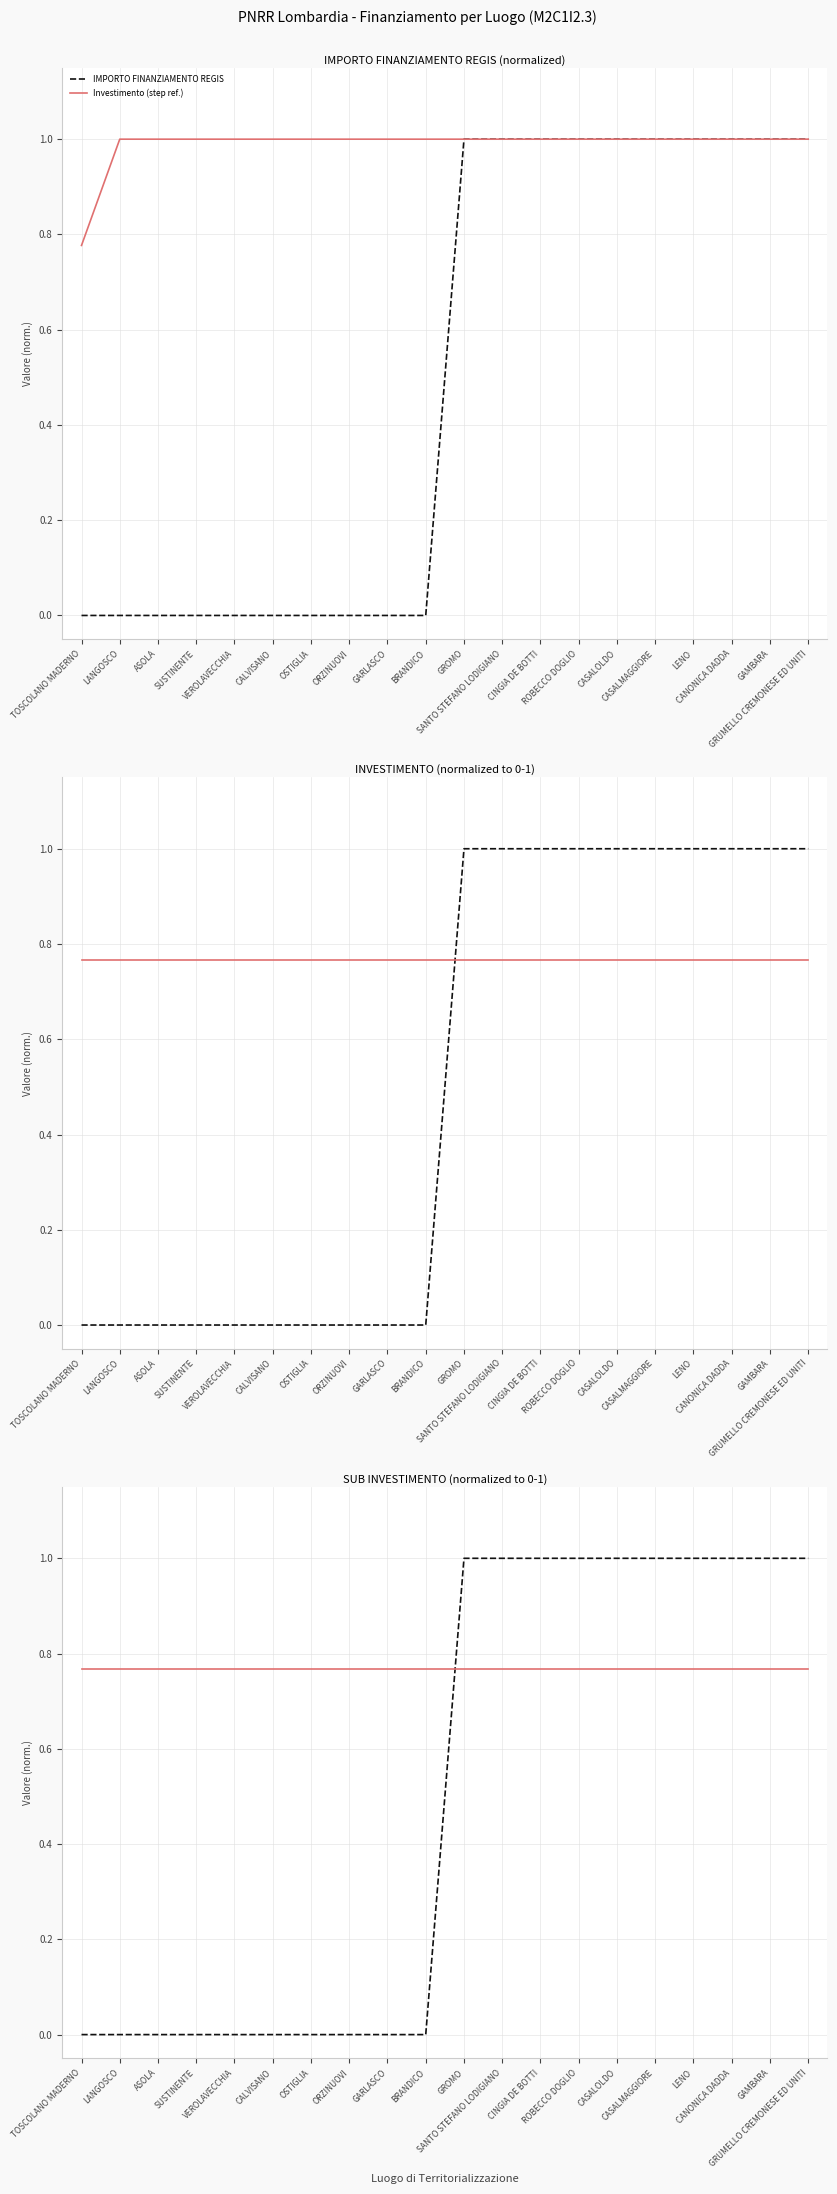

Read the IMPORTO FINANZIAMENTO REGIS value at GROMO.

0.8